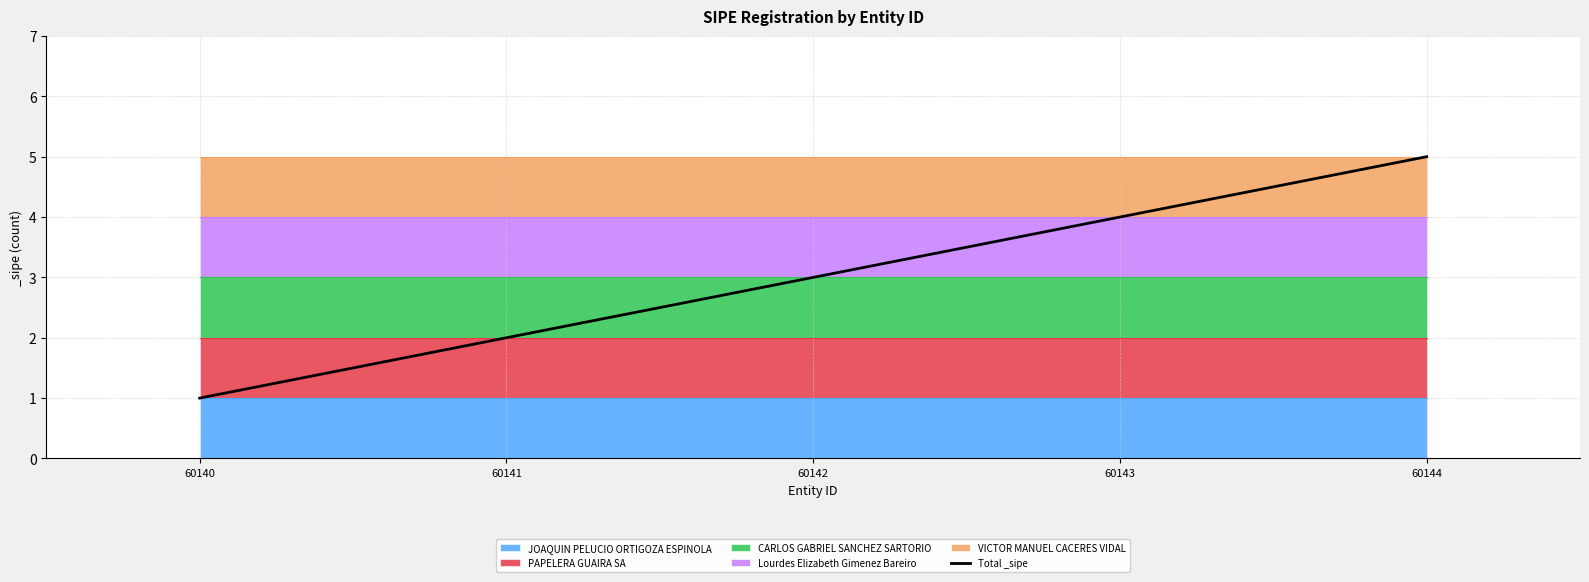

Which label corresponds to the smallest value in the chart?

60140